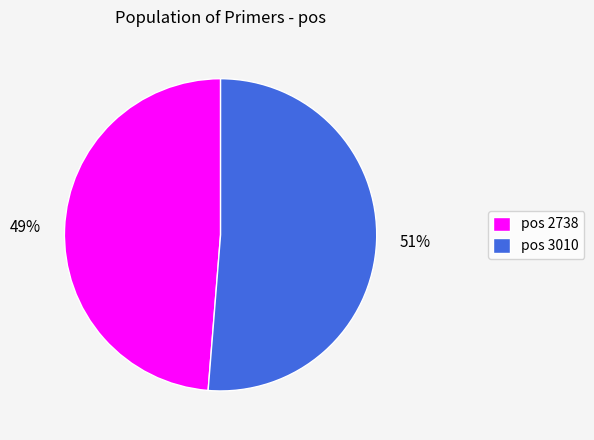

Approximately how many times larger is the value at pos 2738 compared to pos 3010?

1.0